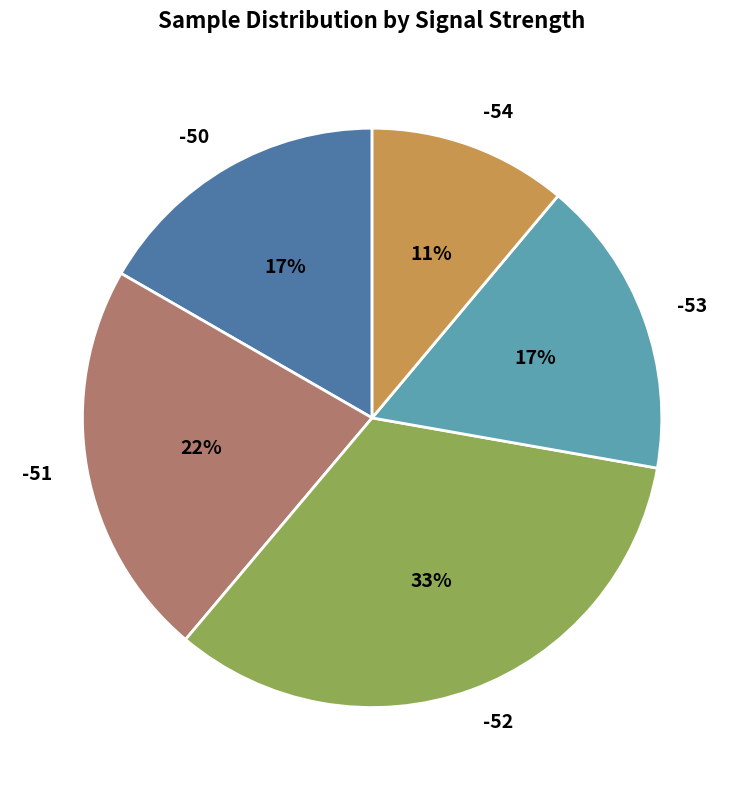

True or false: -52 accounts for 33% of the total.

True